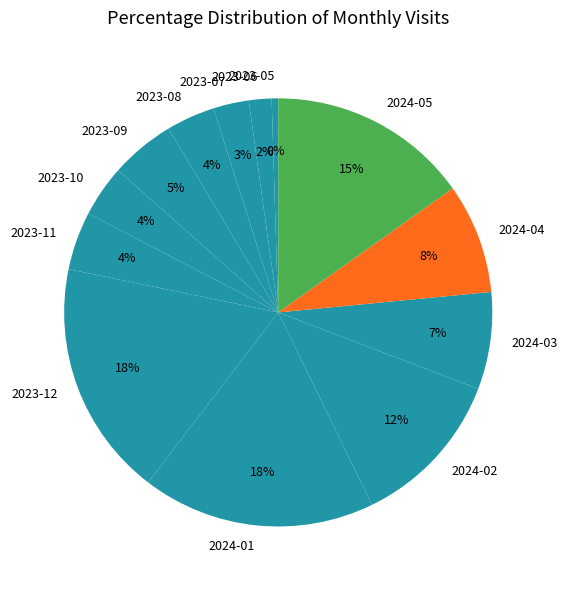

Between 2023-07 and 2024-02, which is larger?

2024-02